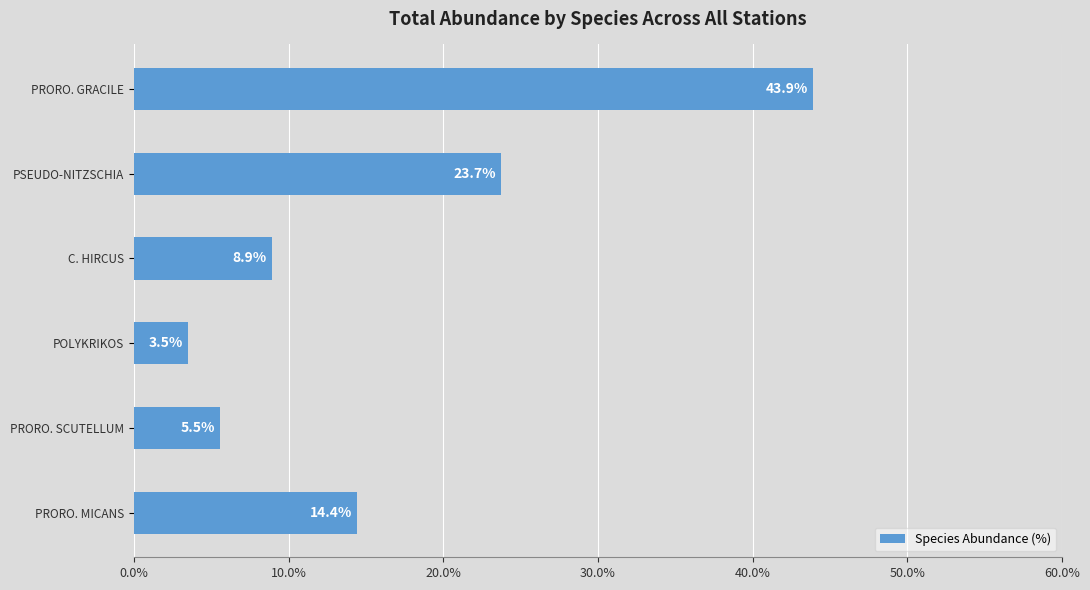

Reading bottom to top, transcribe all the data shown in this chart.

14.4	5.5	3.5	8.9	23.7	43.9